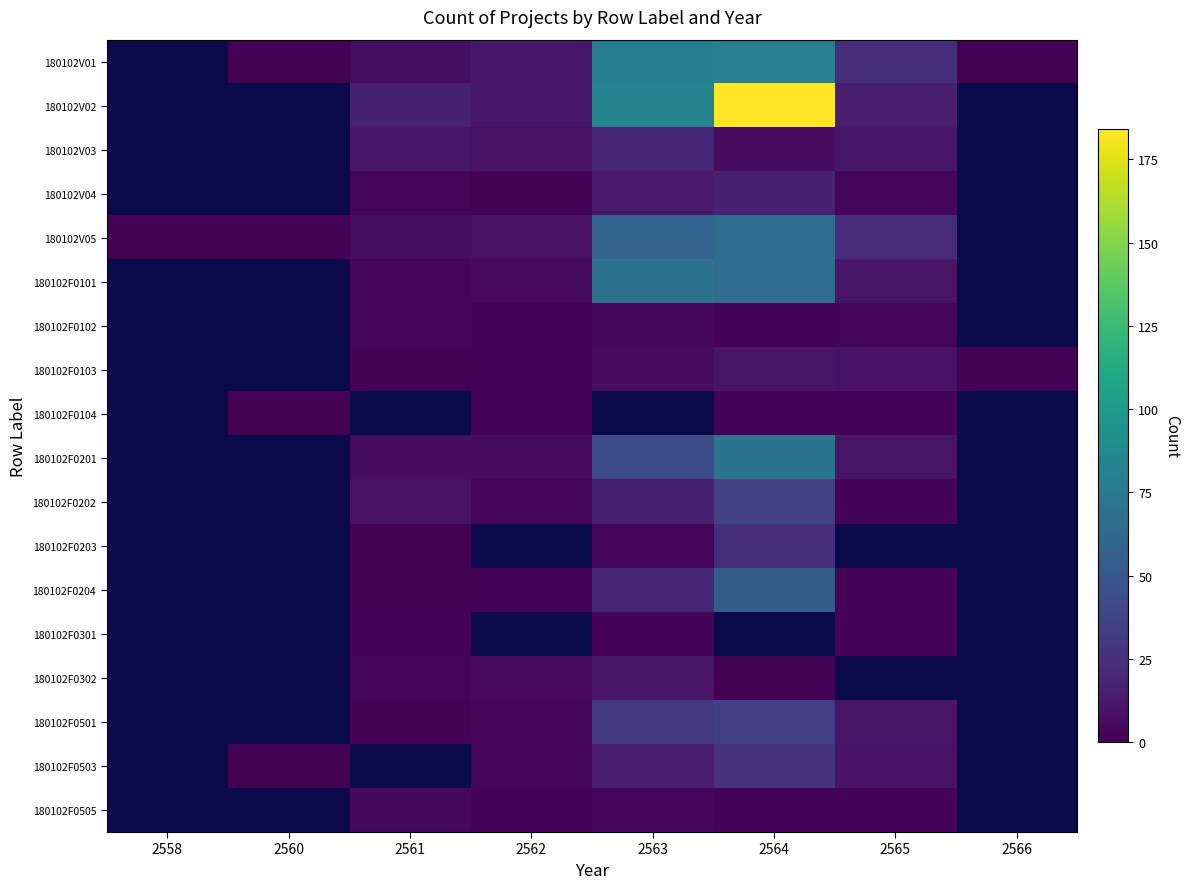

Is the value of 180102F0501 at 2560 greater than the value of 180102V05 at 2558?

No